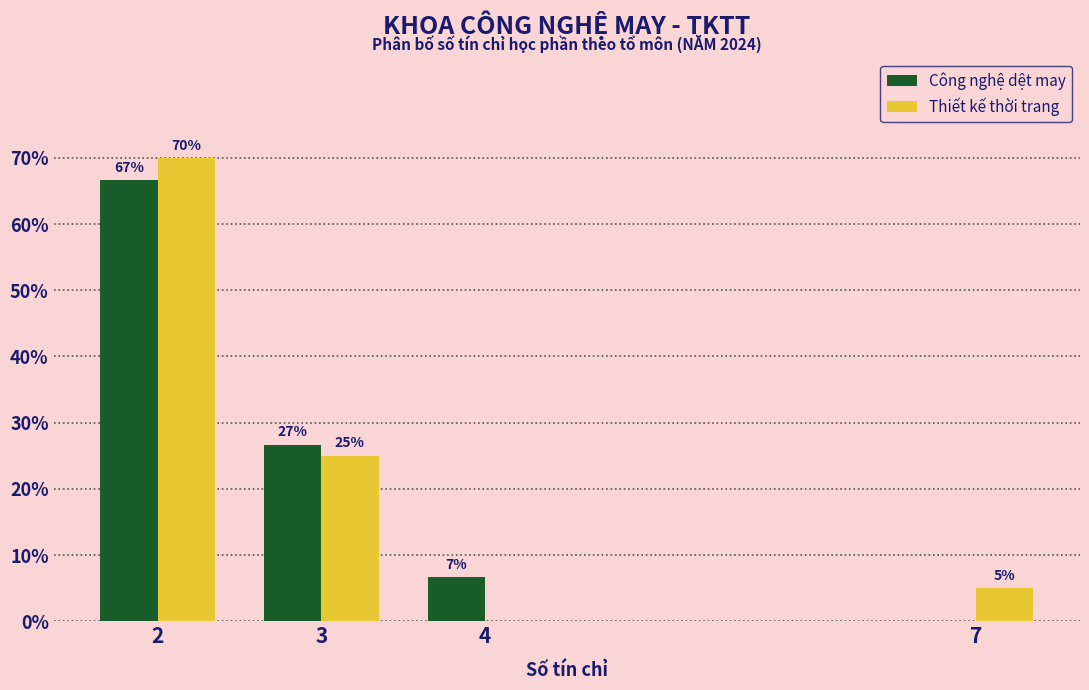

Between 4 and 7, which series saw the biggest shift?

Công nghệ dệt may